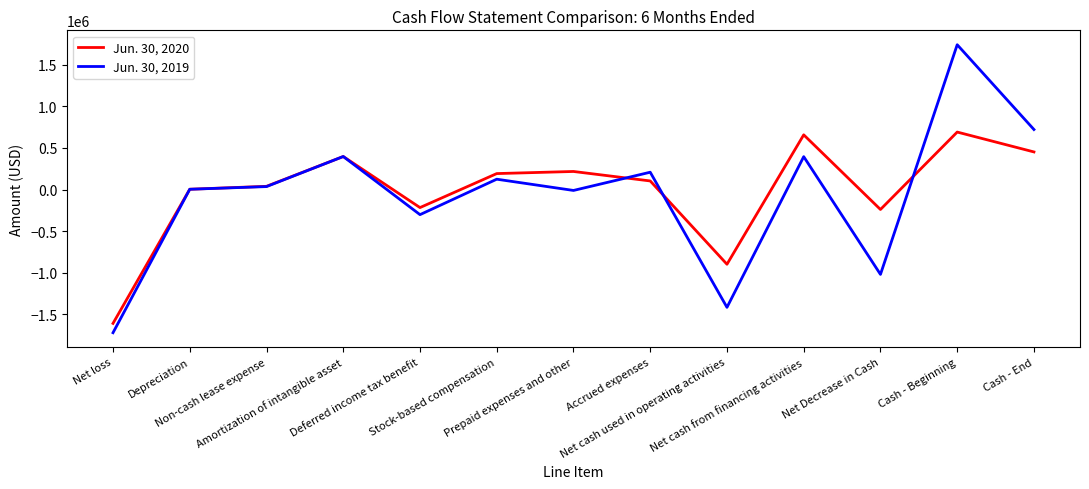

What is the difference between the second highest and second lowest values in the Jun. 30, 2019 series?

2136888